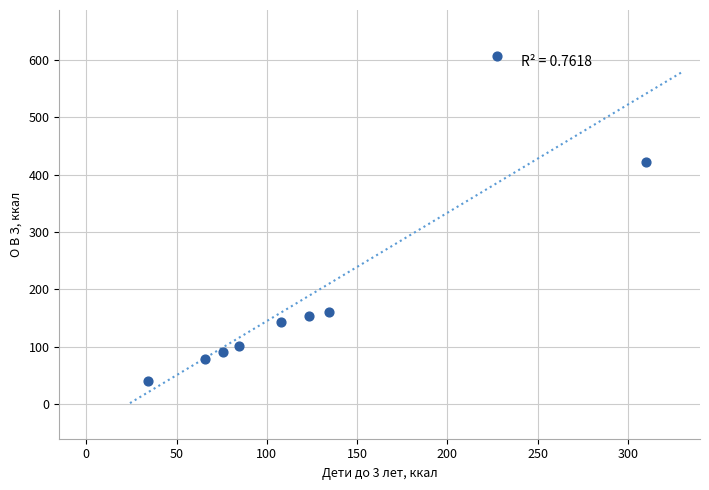

What Y value in the scatter plot is closest to 323?

422.7